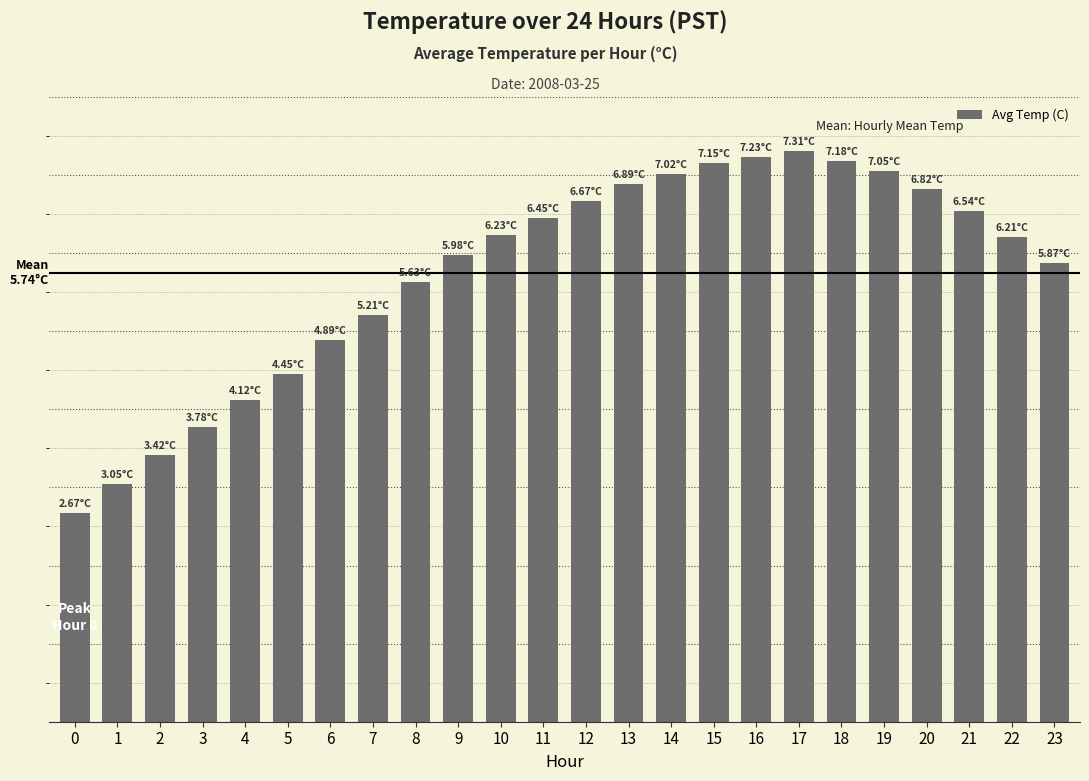

Reading left to right, list all the values displayed in this chart.

0=2.7	1=3.0	2=3.4	3=3.8	4=4.1	5=4.5	6=4.9	7=5.2	8=5.6	9=6.0	10=6.2	11=6.5	12=6.7	13=6.9	14=7.0	15=7.2	16=7.2	17=7.3	18=7.2	19=7.0	20=6.8	21=6.5	22=6.2	23=5.9